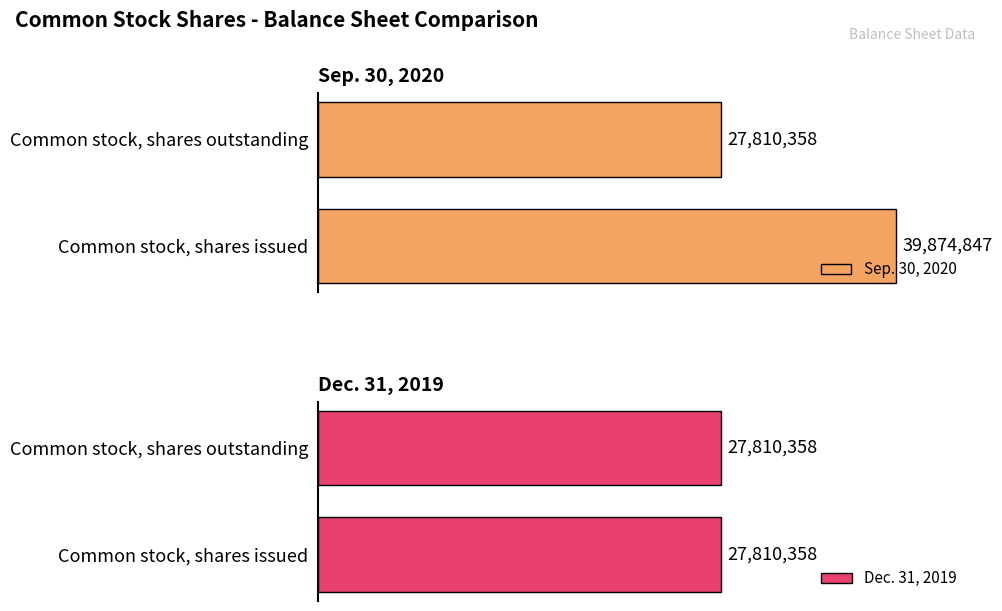

Which series has the largest total across all categories?

Sep. 30, 2020